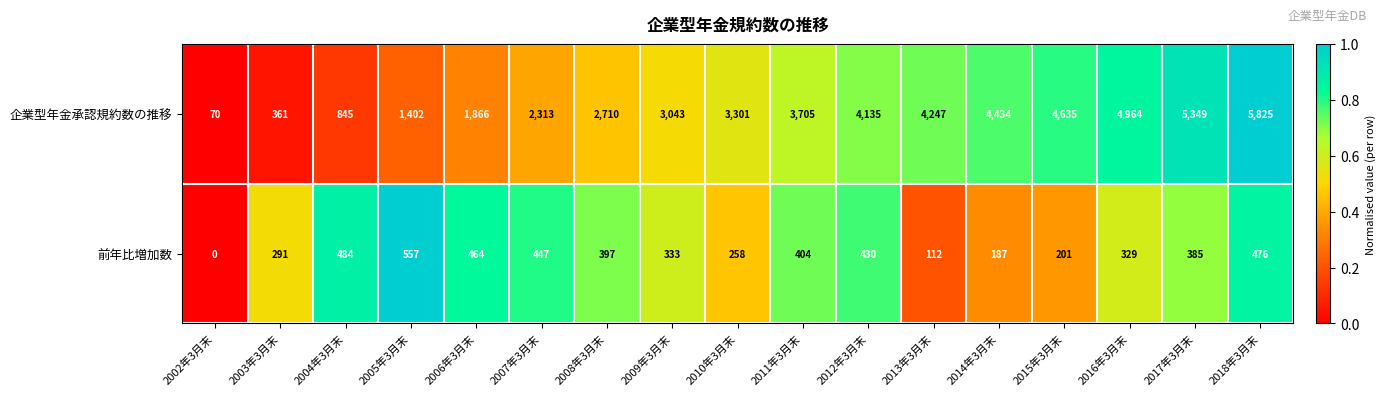

How many categories are shown in the chart?

17